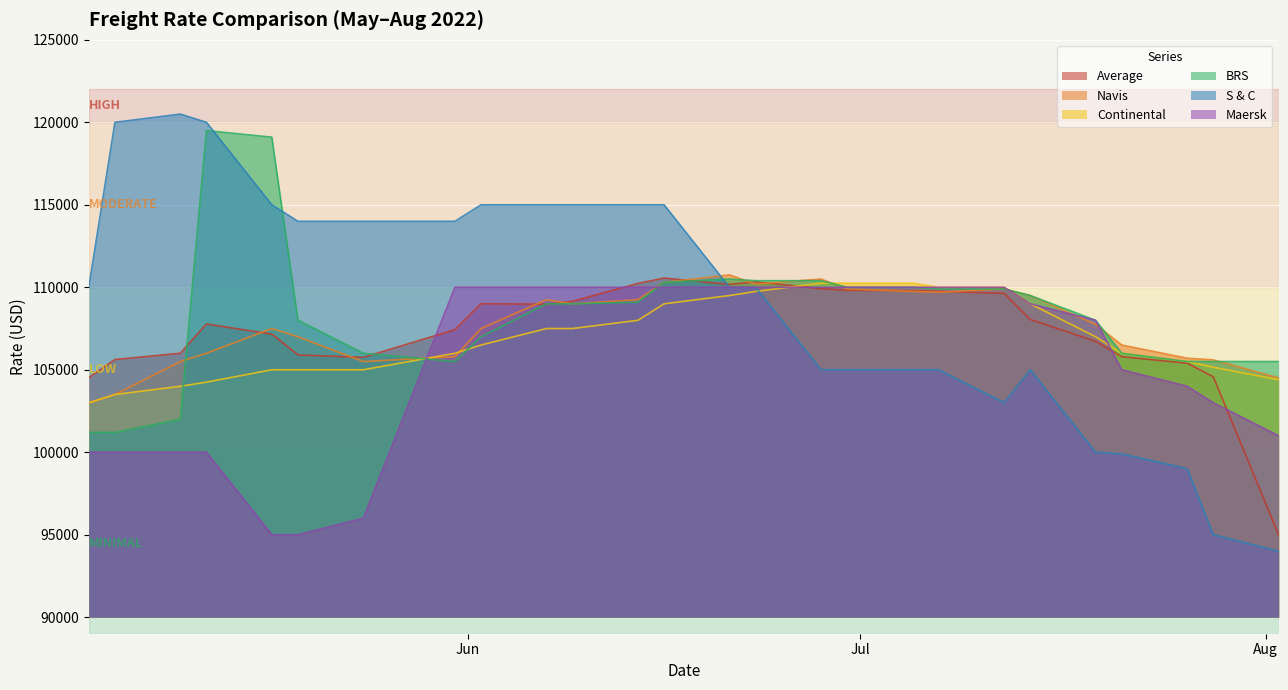

The value of Maersk at 24.05.2022 is 96000. True or false?

True